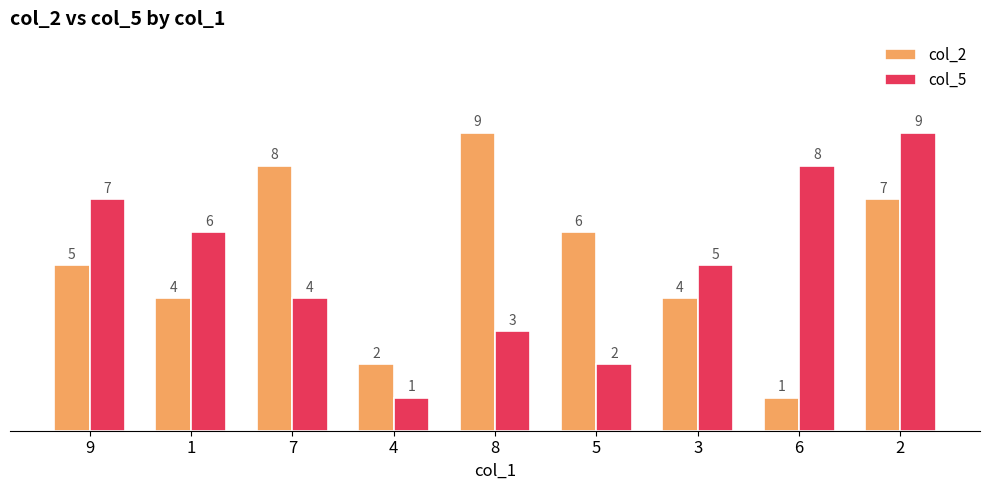

What is the label of the 7th bar from the right?

7